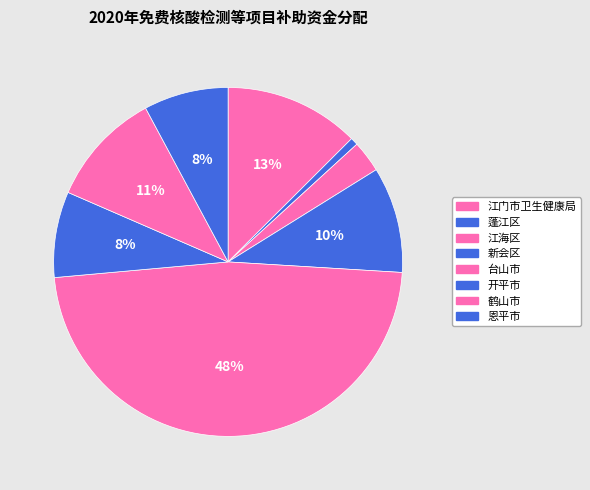

What percentage is the 蓬江区 slice, to the nearest percent?

1%